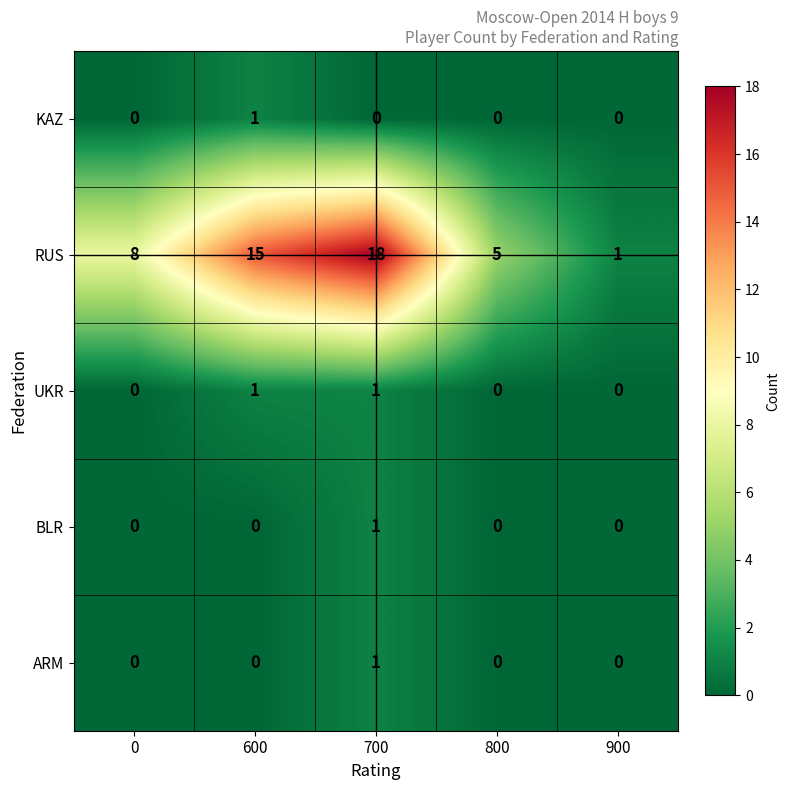

Between 600 and 700, which series saw the biggest shift?

RUS